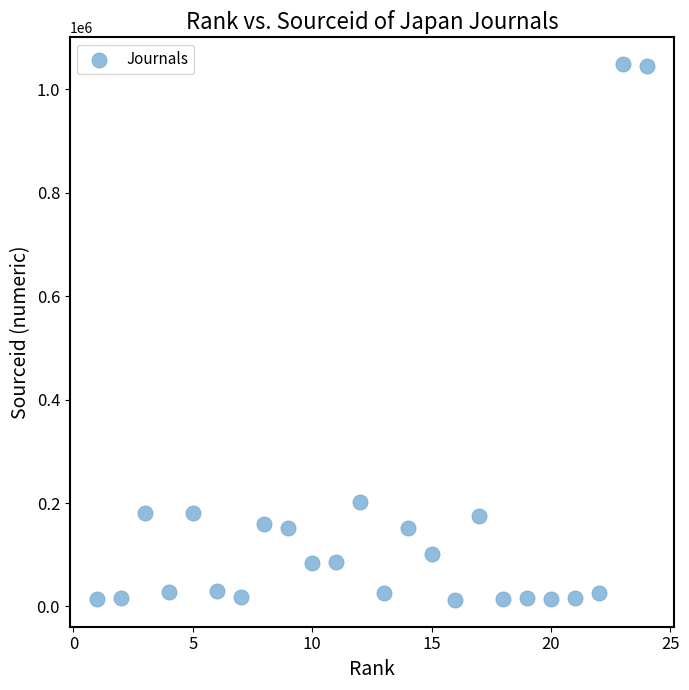

What Y value in the scatter plot is closest to 530783?

201691